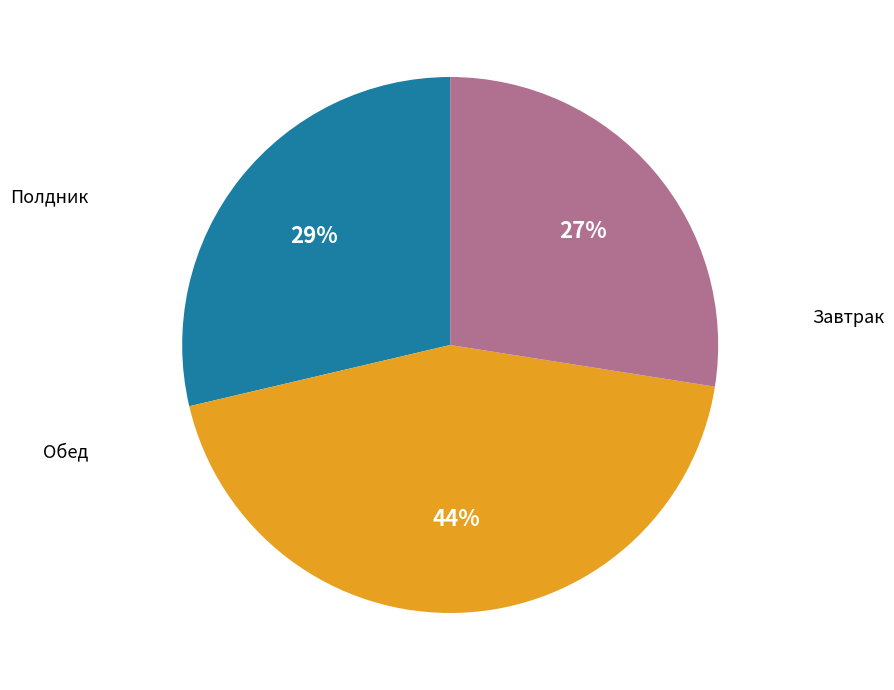

How many slices are in this pie chart?

3